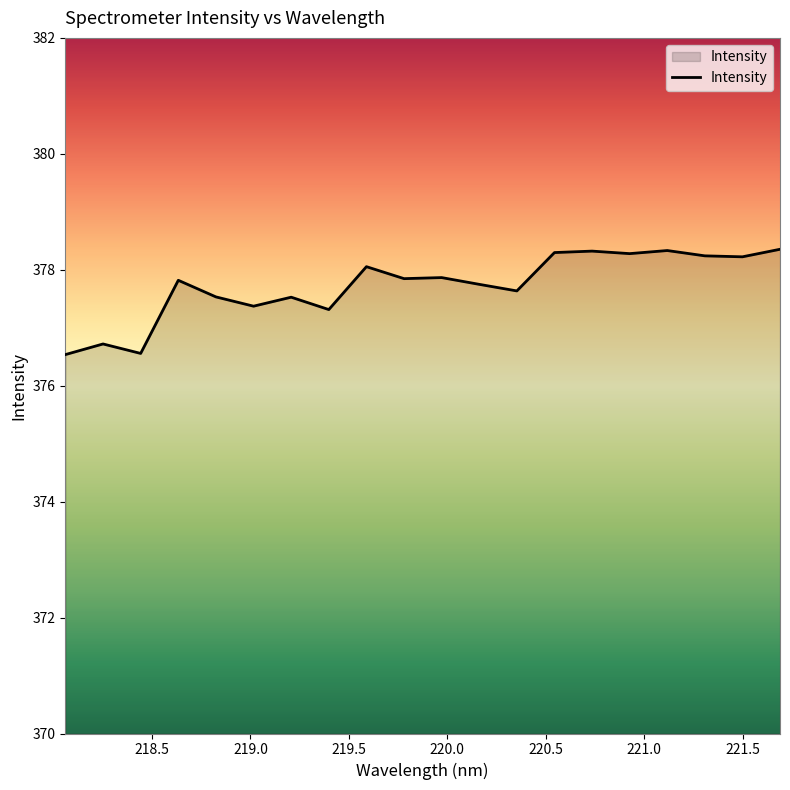

What is the greatest value displayed?

378.4